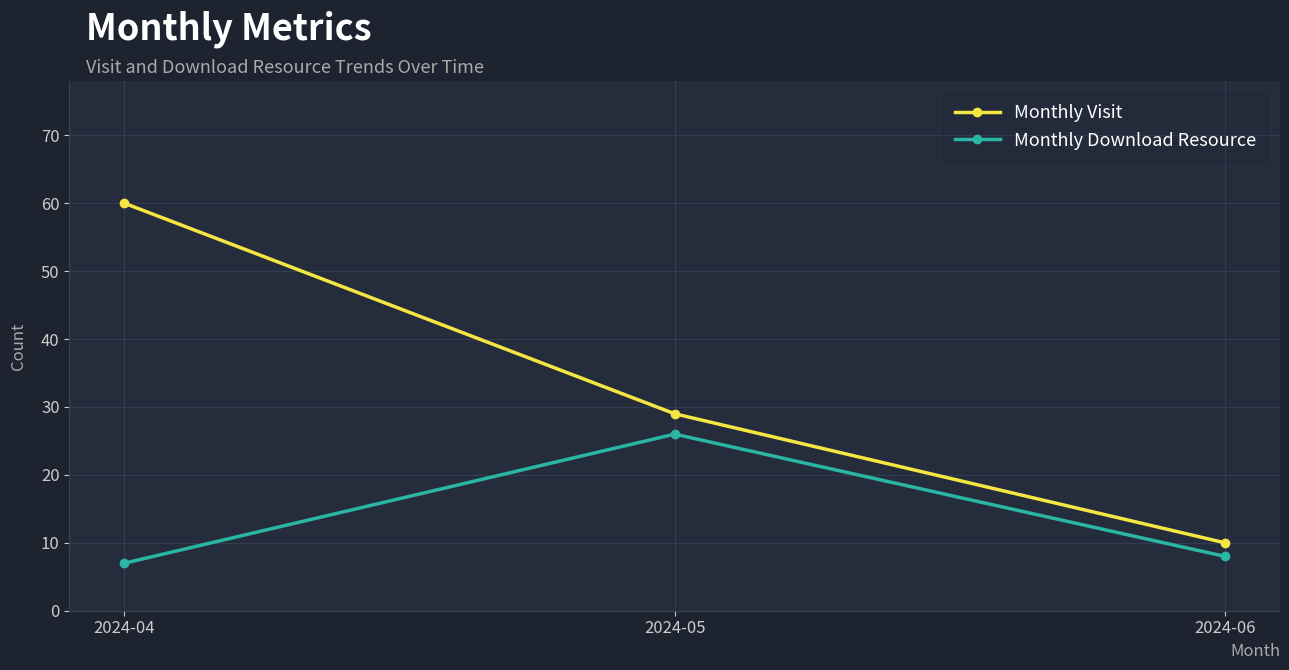

What is the difference between the Monthly Visit values at 2024-05 and 2024-04?

31